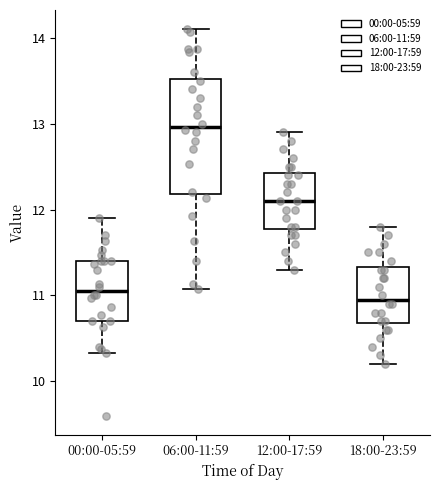

Where is the upper edge of the box for 18:00-23:59 on the y-axis? The values are not printed on the chart, so give them approximately, as read against the axis.

11.3